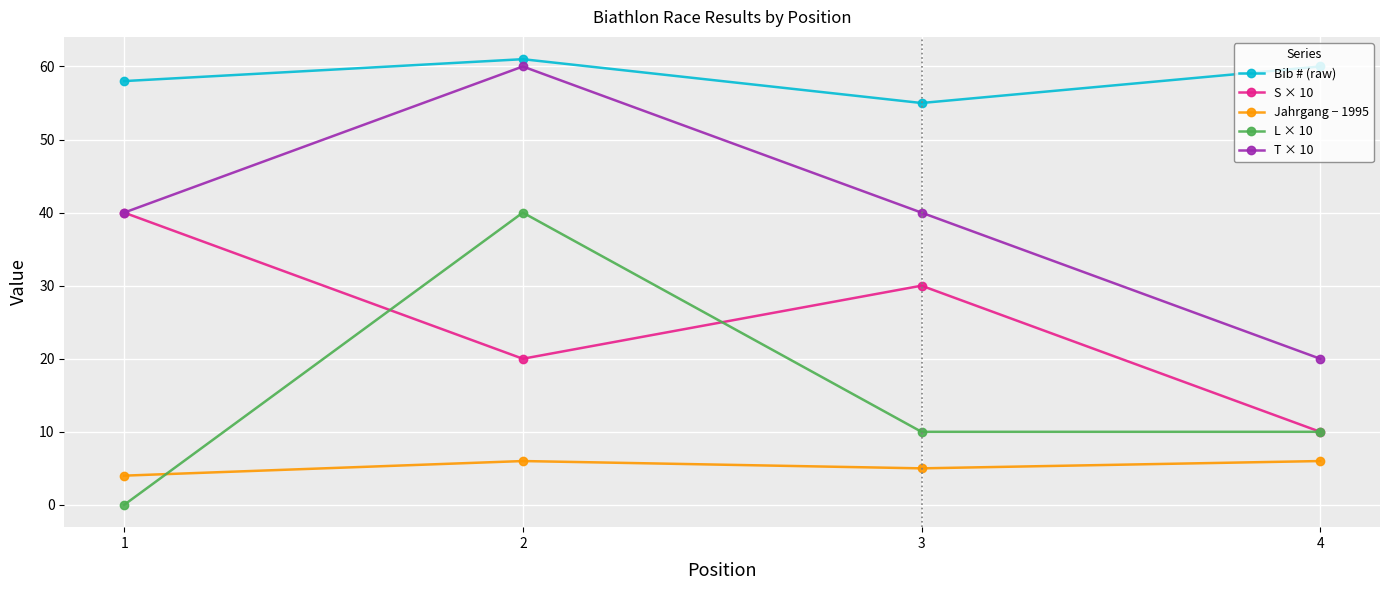

What is the difference between the highest and lowest values at 2?

55